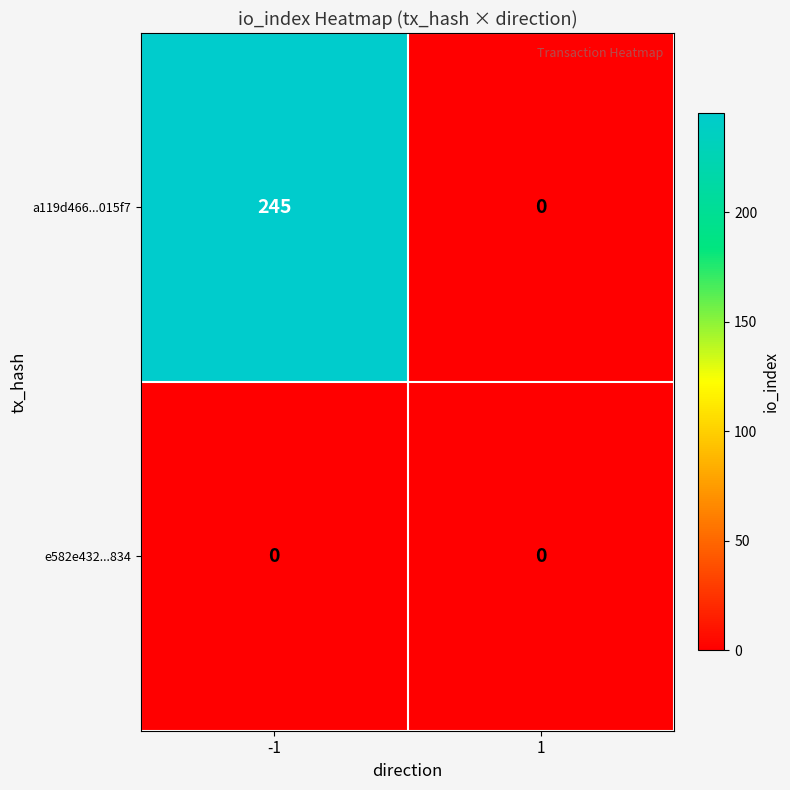

Rank the categories by a119d466...015f7 value from lowest to highest.

1, -1